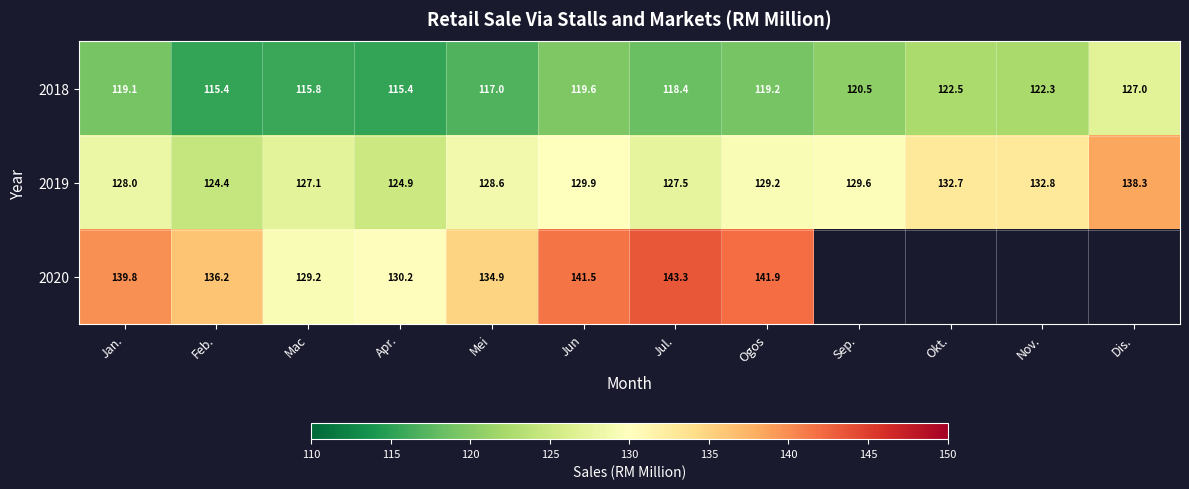

What is the average value of the 2019 series?

129.4